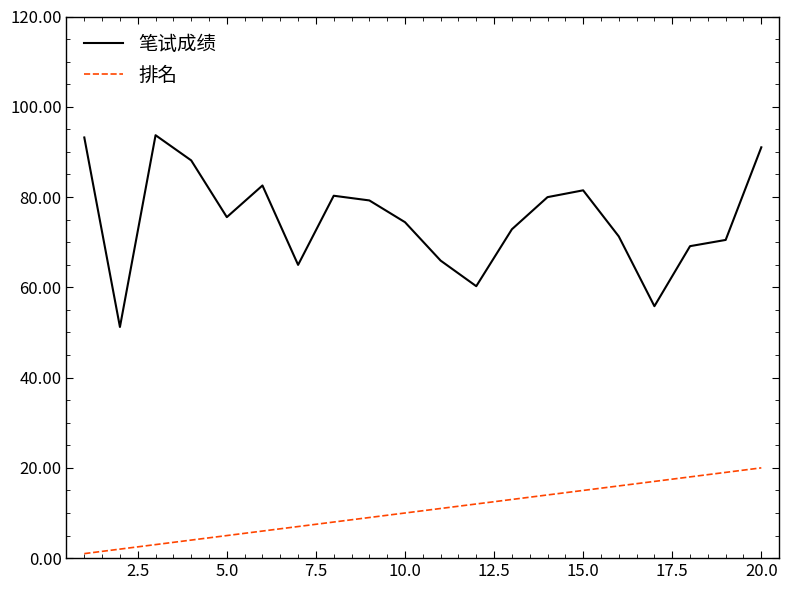

Which series has the widest spread of values?

笔试成绩